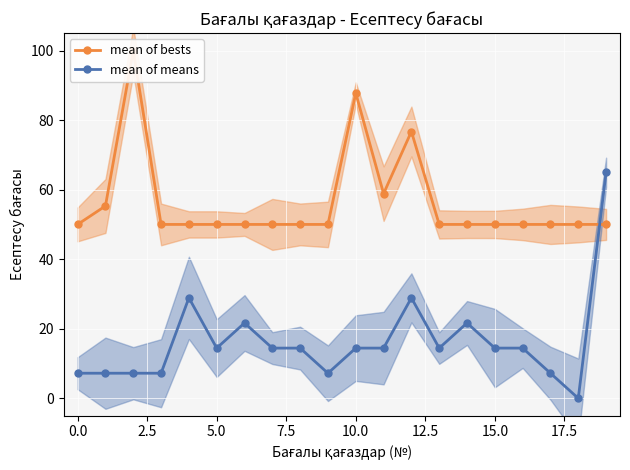

True or false: mean of means and mean of bests intersect in this chart.

True